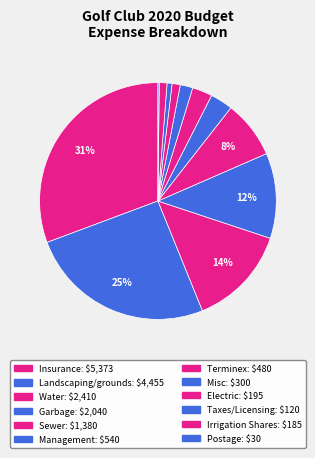

To the nearest percent, what portion does Misc represent?

2%